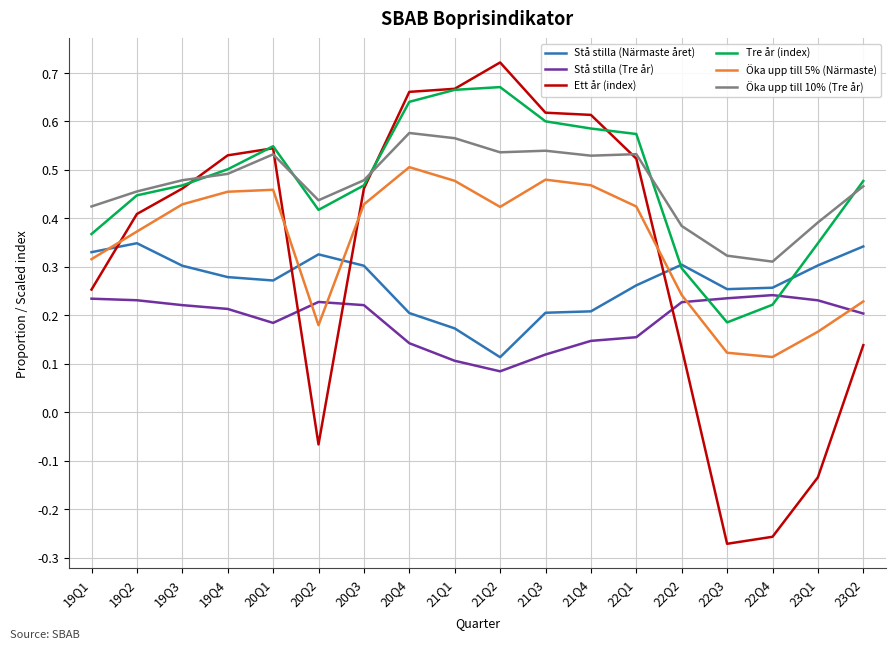

Which label corresponds to the smallest value in the chart?

22Q3